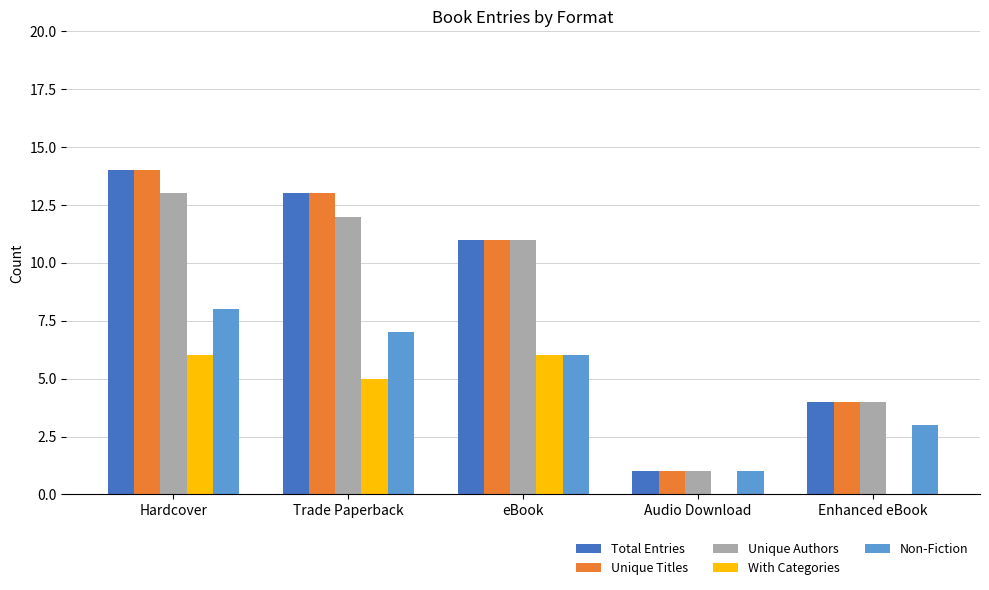

The Total Entries series shows 0 at Audio Download. True or false?

False